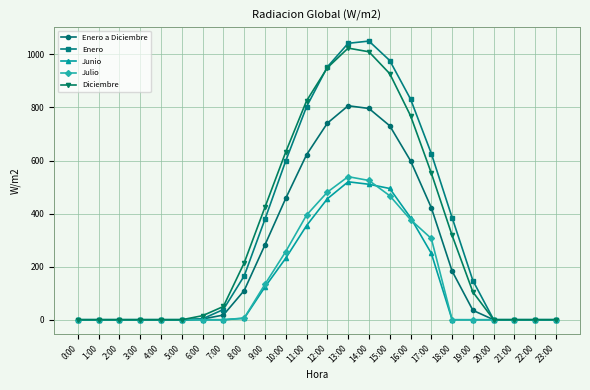

How many data points in Julio are above 0?

11